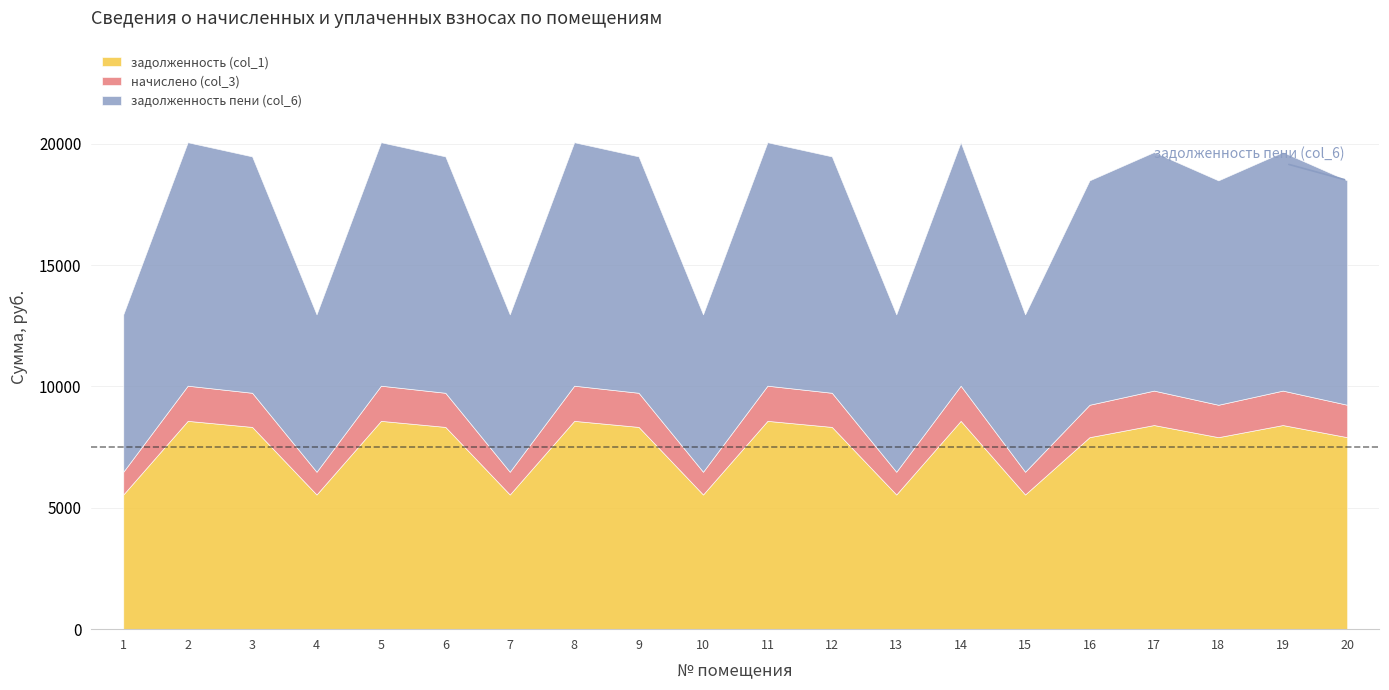

True or false: начислено (col_3) has a value of 2063.3 at 12.

False